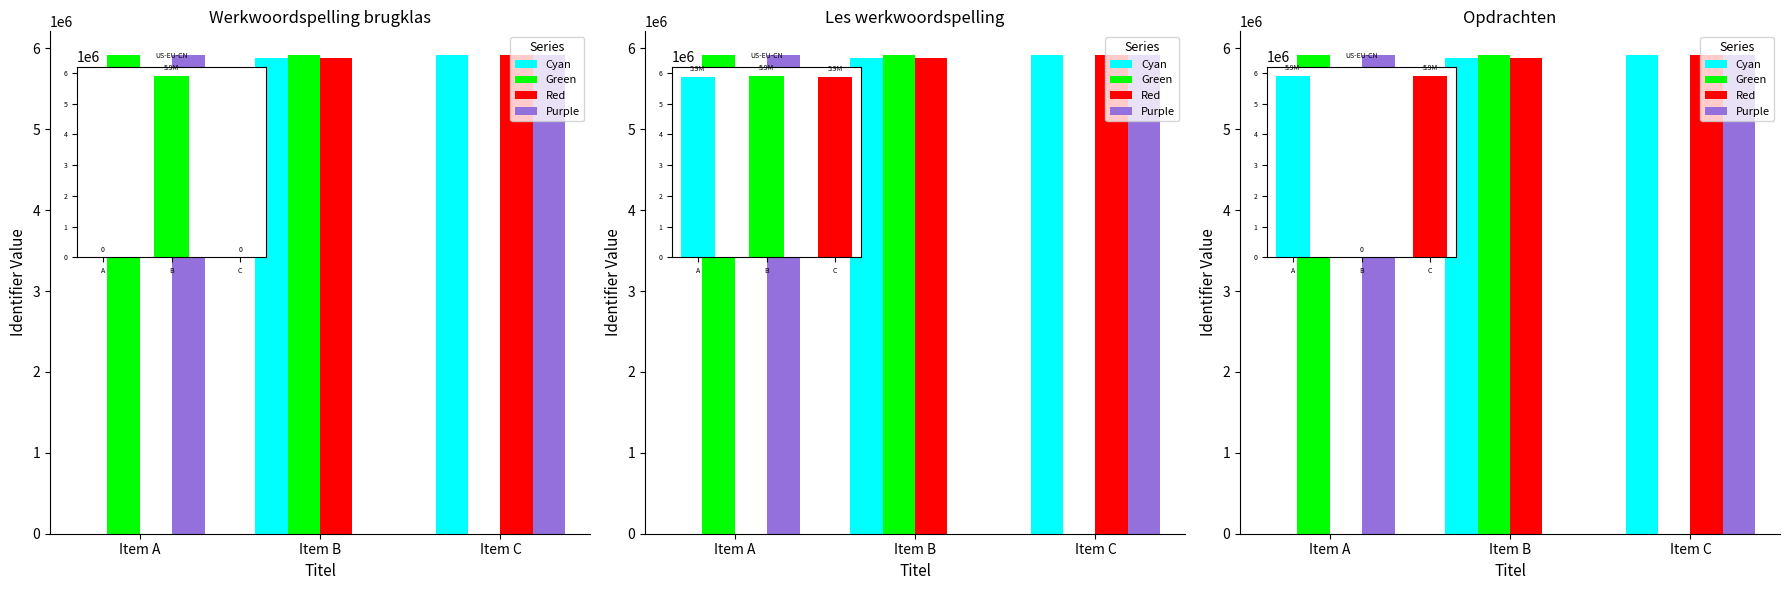

Is it true that Purple equals 5915920 at Item A?

True